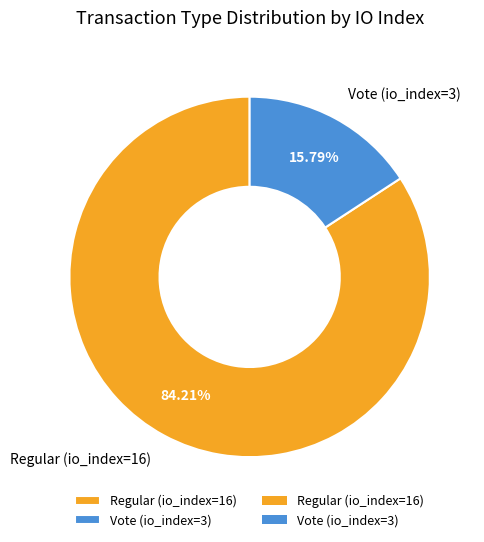

Is there a majority slice in this chart?

Yes